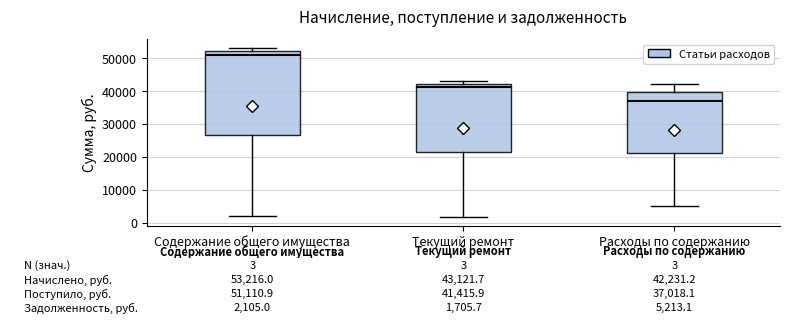

Which box has the highest median line?

Содержание общего имущества